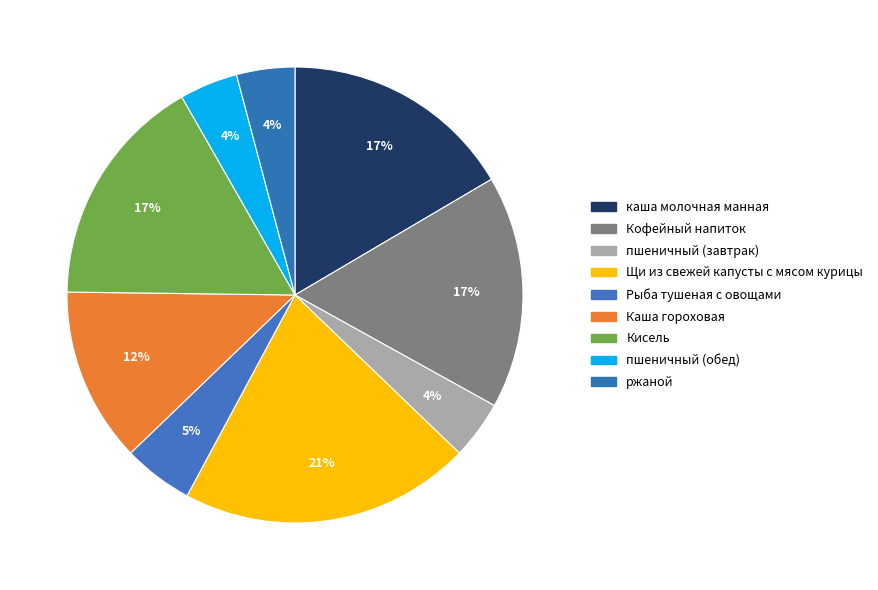

Between Рыба тушеная с овощами and пшеничный (завтрак), which is larger?

Рыба тушеная с овощами